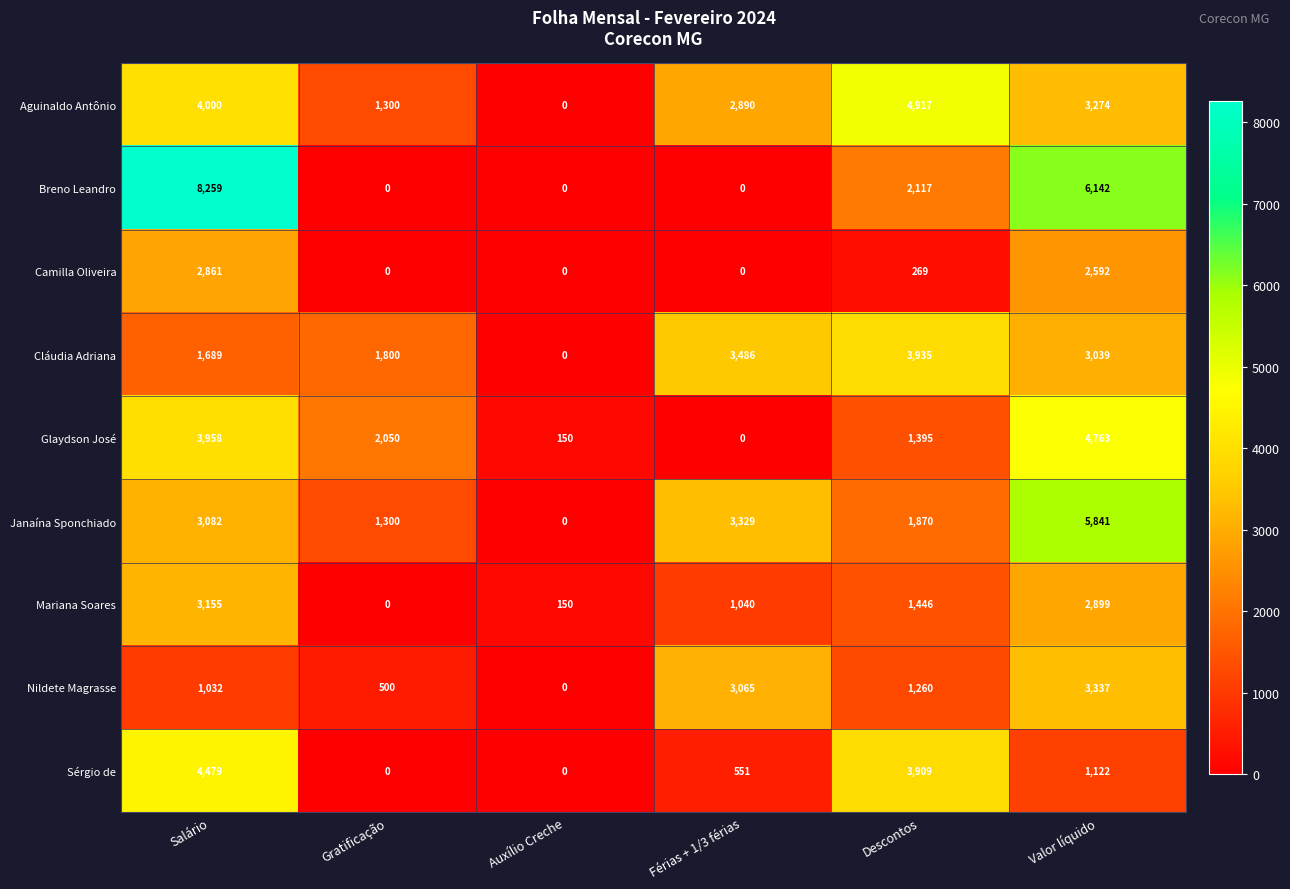

Which series has the largest total across all categories?

Breno Leandro